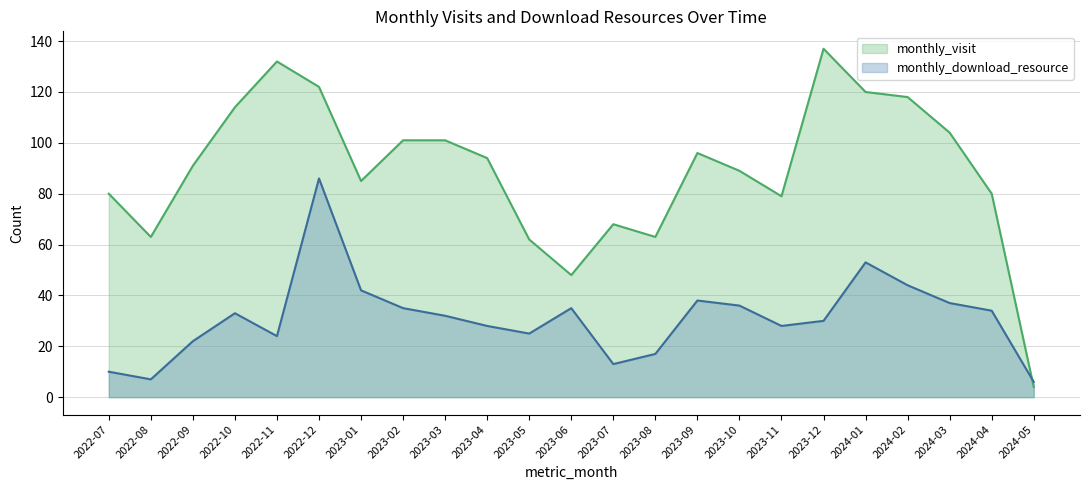

What is the difference between the highest and lowest values at 2023-10?

53